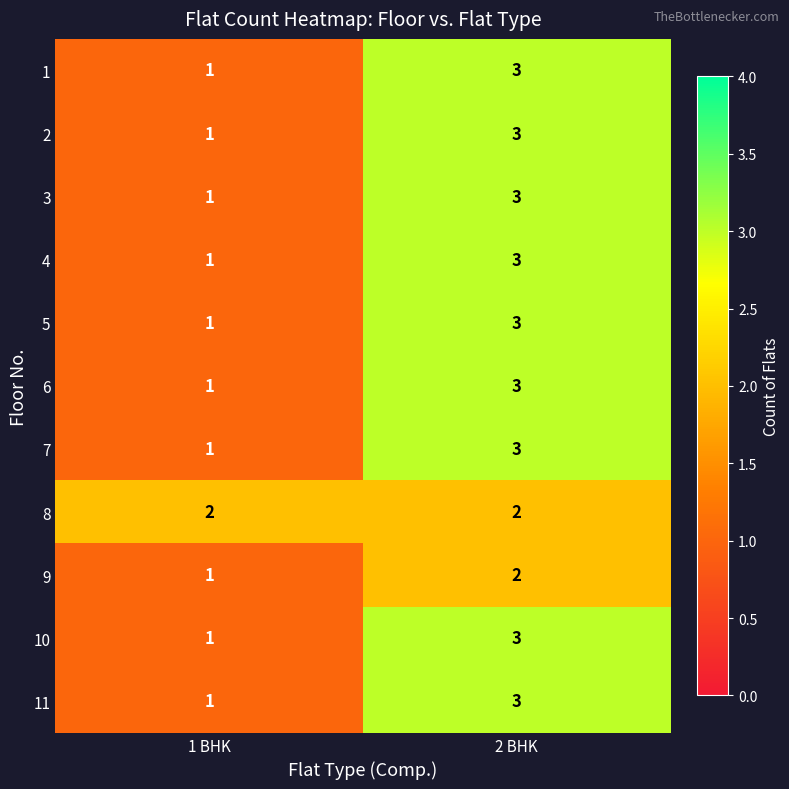

At which label is 9 closest to 1?

1 BHK